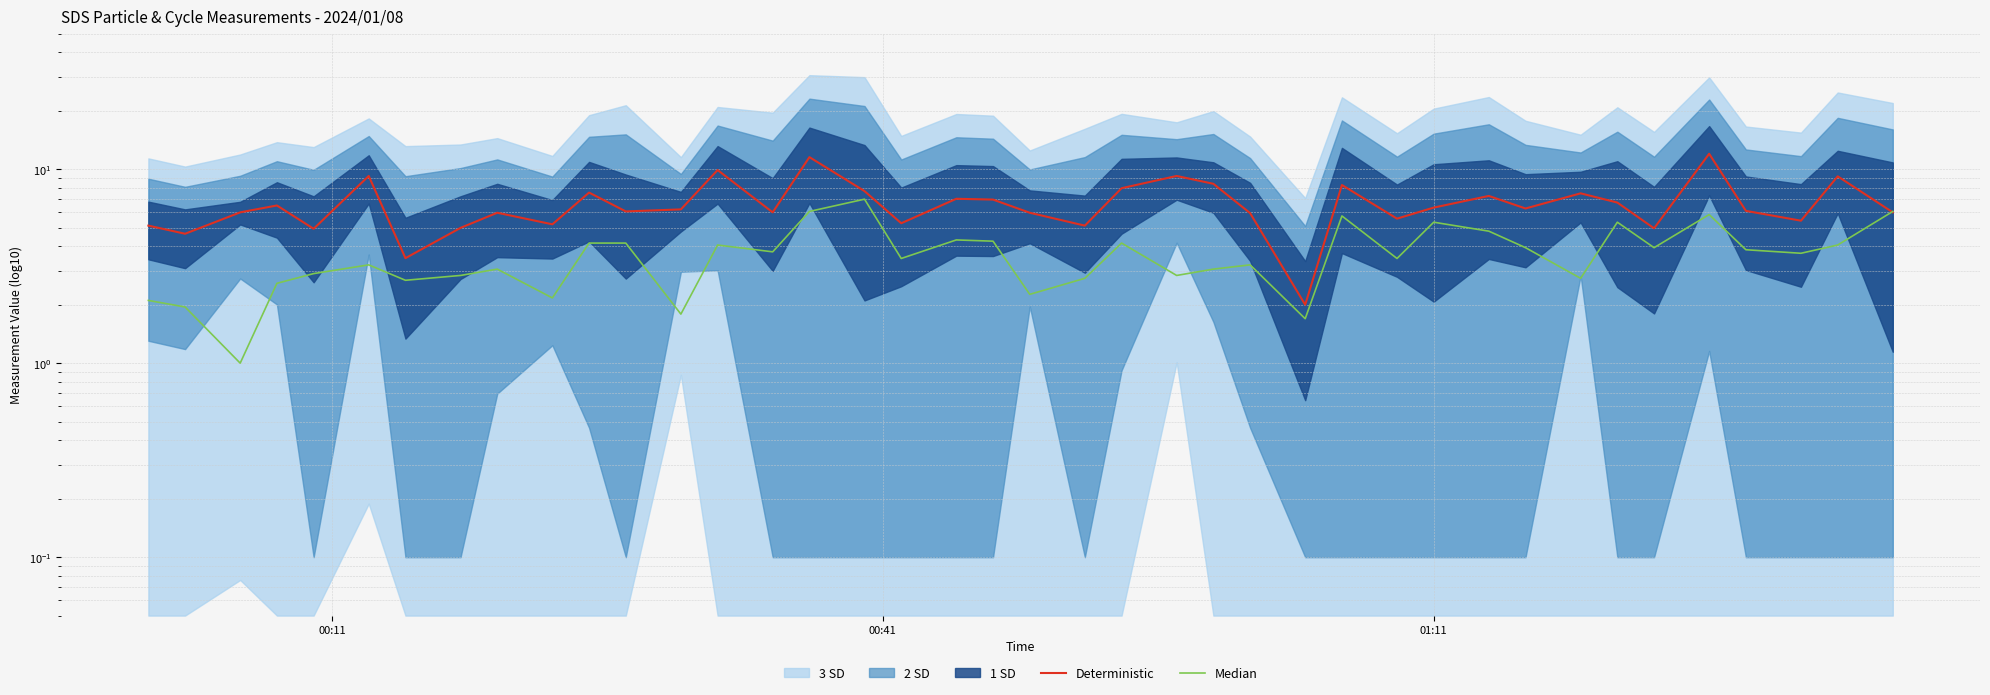

What is the value of the Deterministic point at the 9th from the left?

6.0